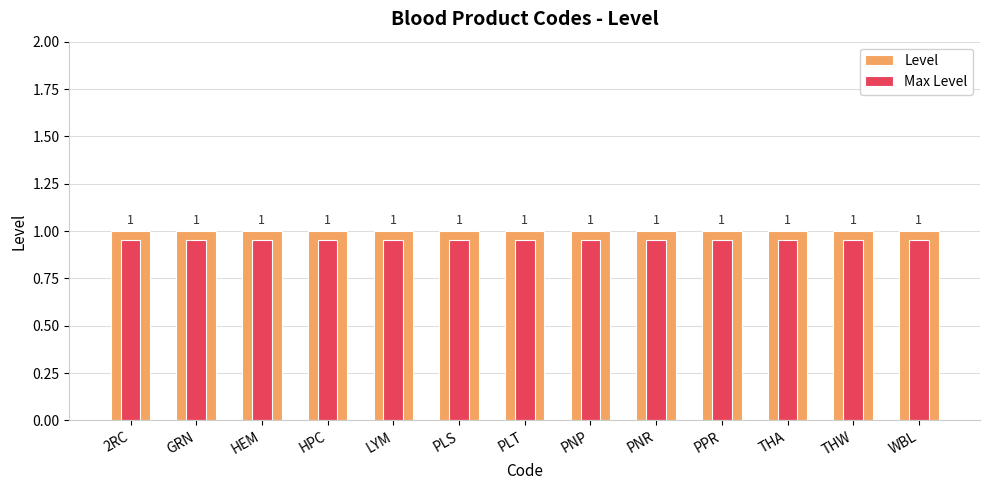

List the series in order of their overall mean, lowest first.

Max Level, Level